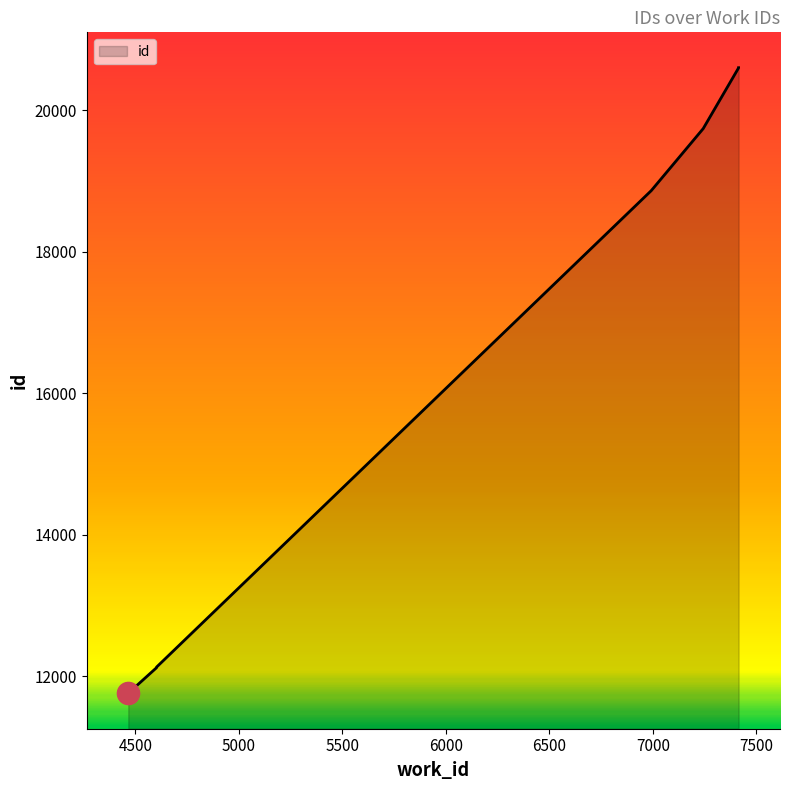

True or false: the data shows 12119 at 4602.

True